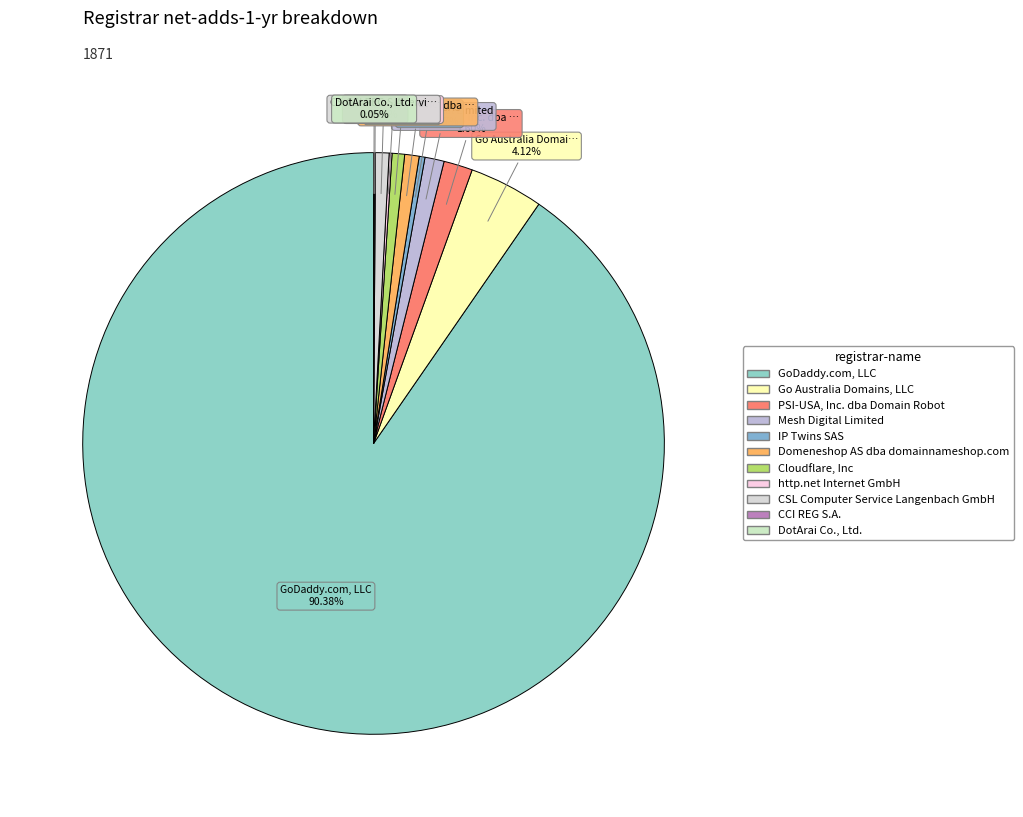

To the nearest percent, what portion does Mesh Digital Limited represent?

1%